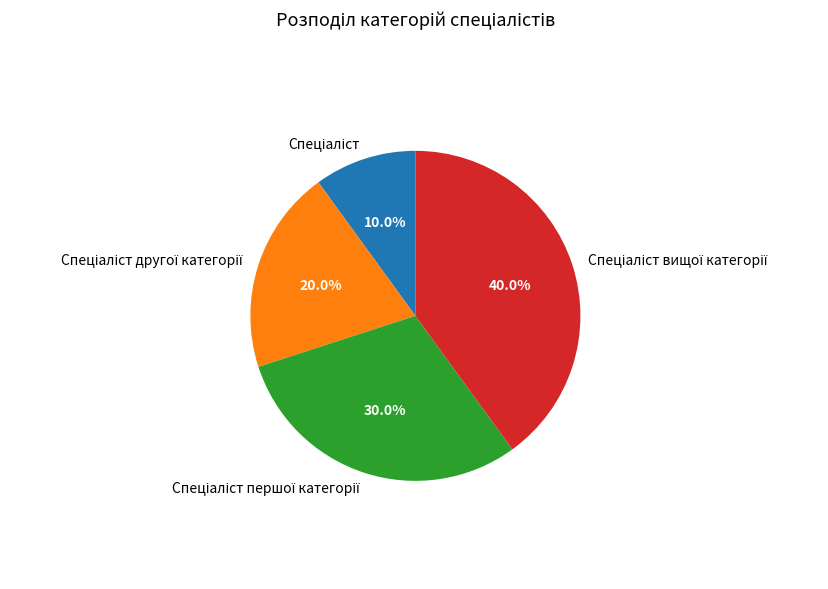

Does any single category account for the majority?

No